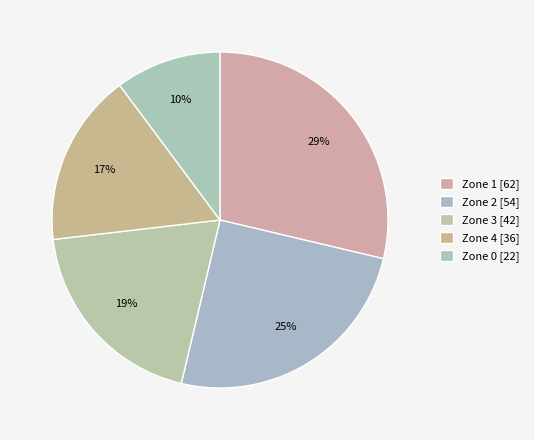

To the nearest percent, what is the combined percentage of Zone 3 and Zone 1?

48%